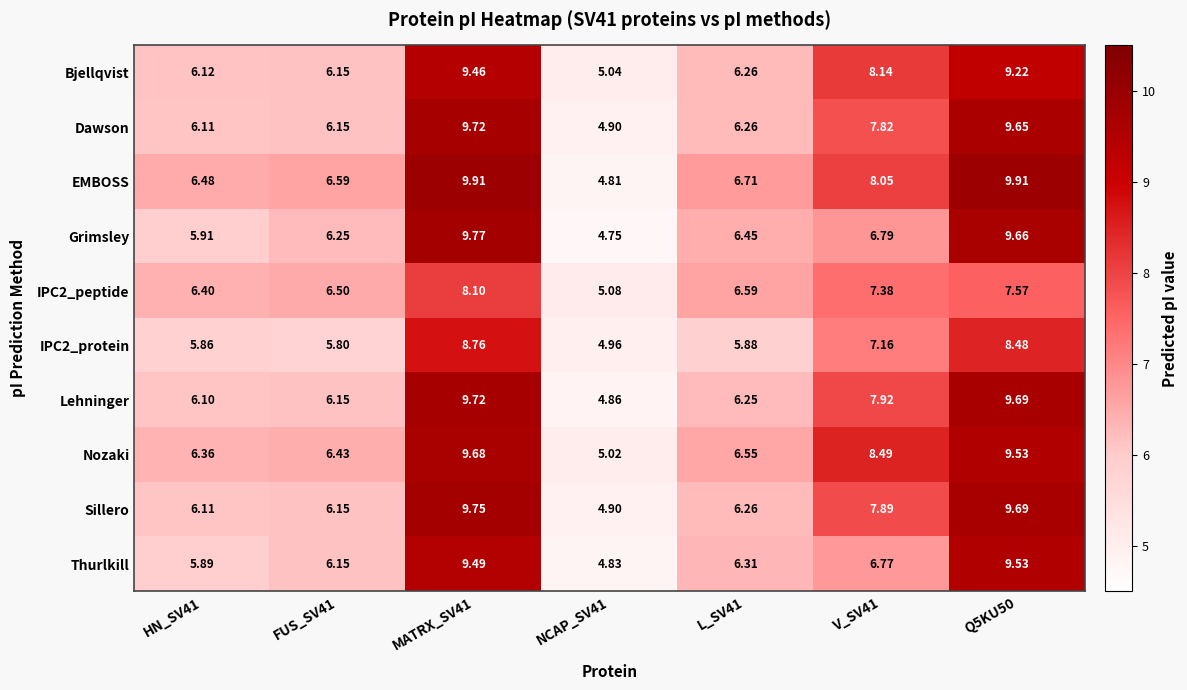

Which series has the largest range (max minus min)?

EMBOSS